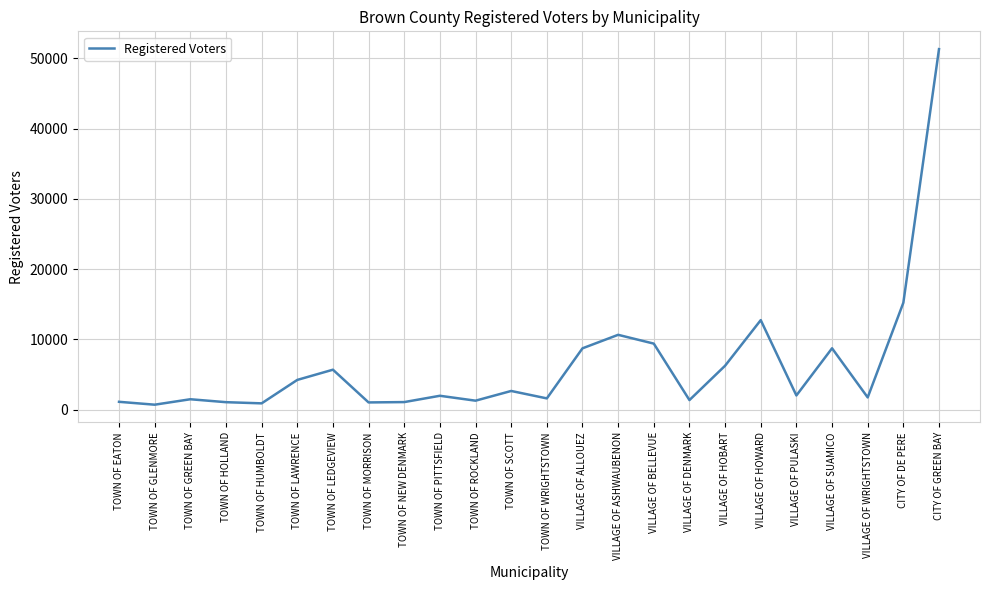

Does the chart have visible grid lines?

Yes